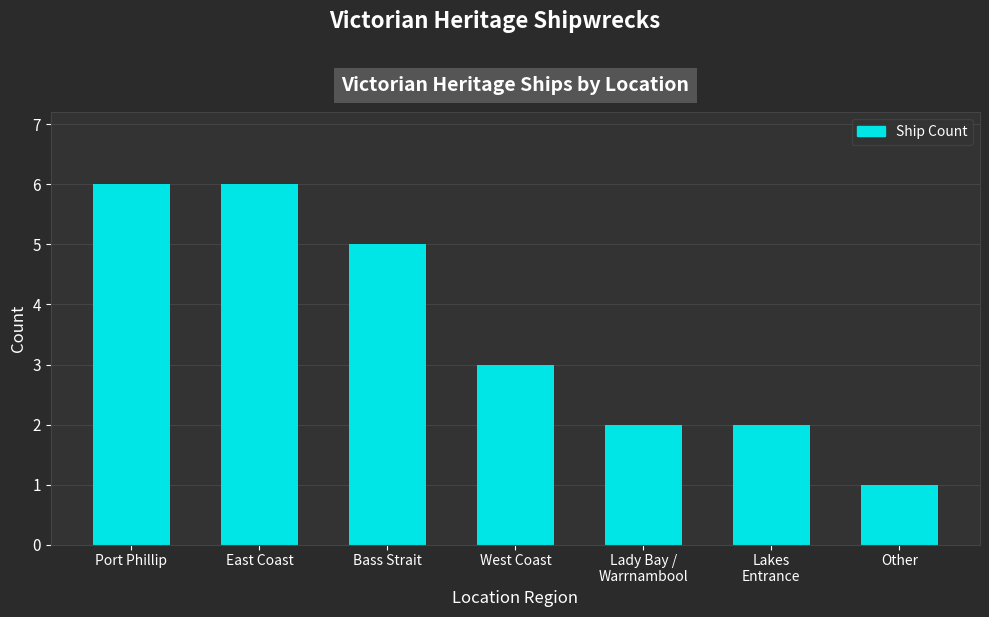

How many series are shown in this chart?

1